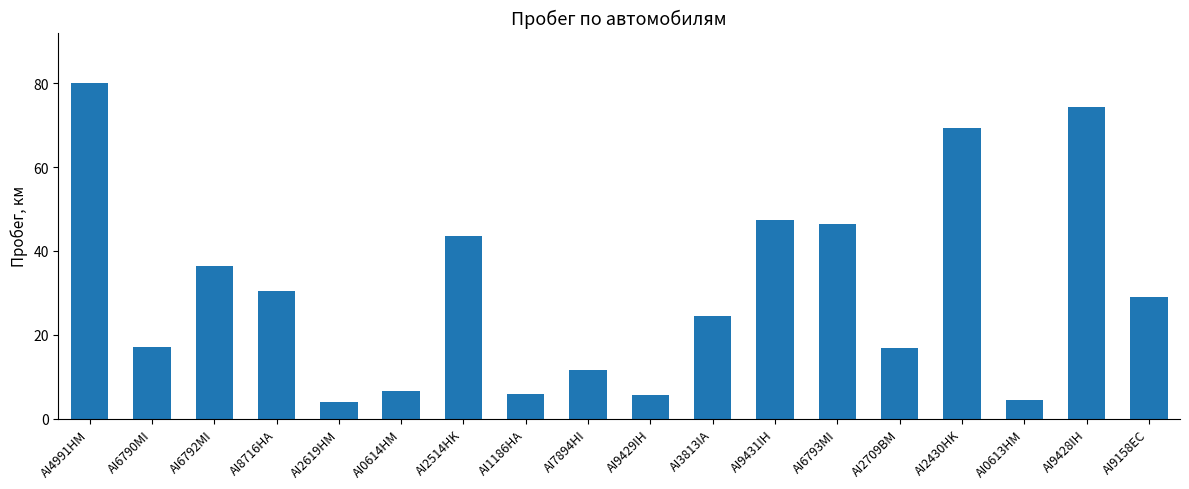

At which category does the chart reach its peak across all series?

AI4991HM